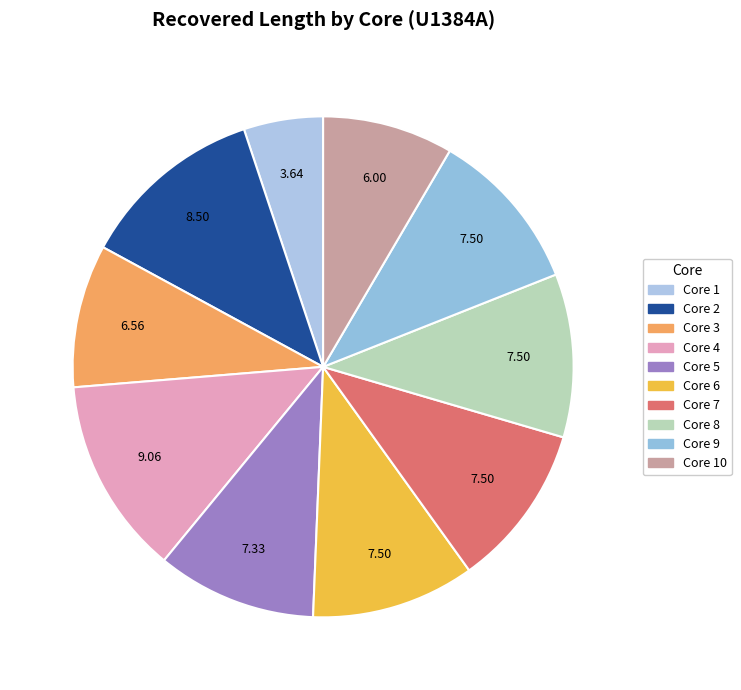

How many slices are in this pie chart?

10